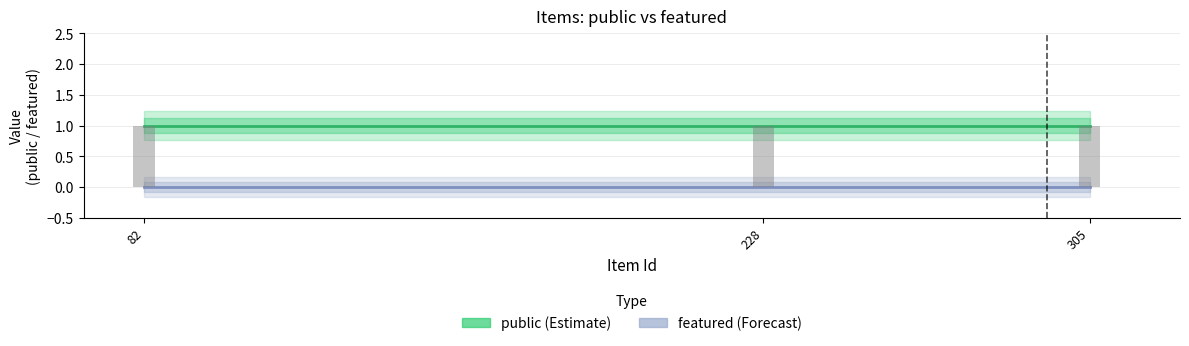

The public series shows 1 at 82. True or false?

True